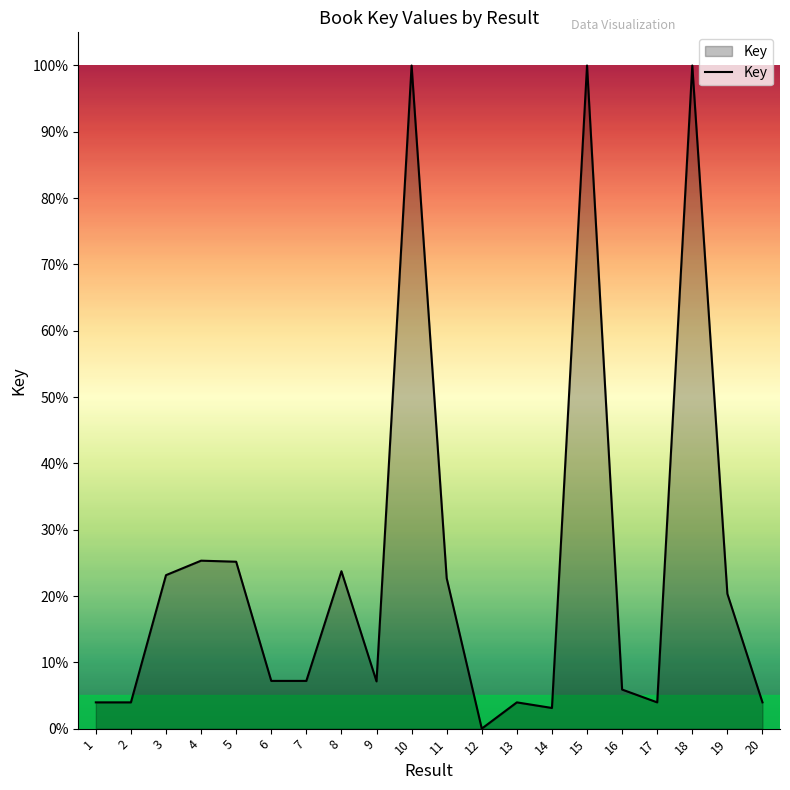

Rank the categories by value from highest to lowest.

18, 15, 10, 4, 5, 8, 3, 11, 19, 6, 7, 9, 16, 17, 2, 20, 1, 13, 14, 12